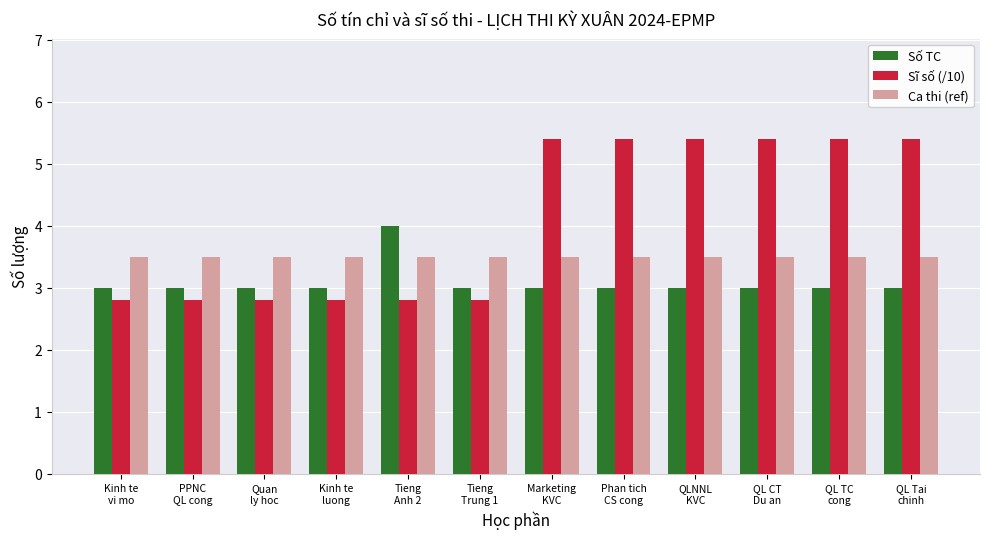

Which series has the largest total across all categories?

Sĩ số (/10)